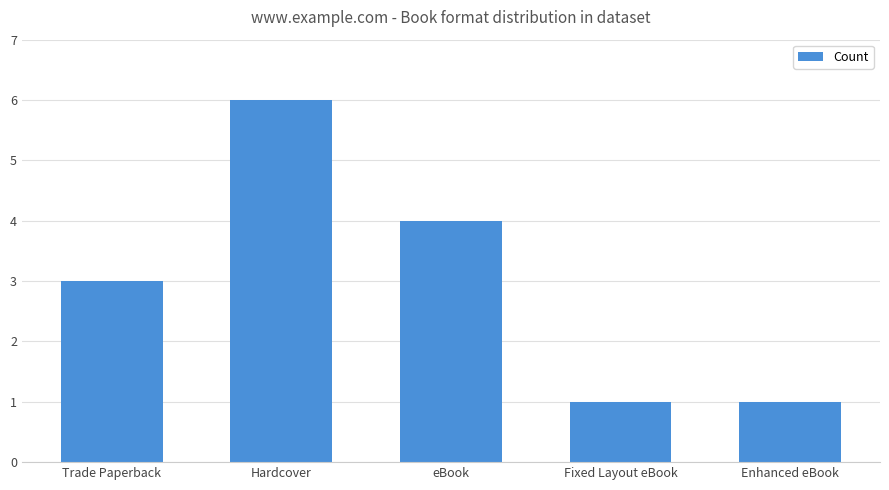

What is the label of the 4th bar from the left?

Fixed Layout eBook